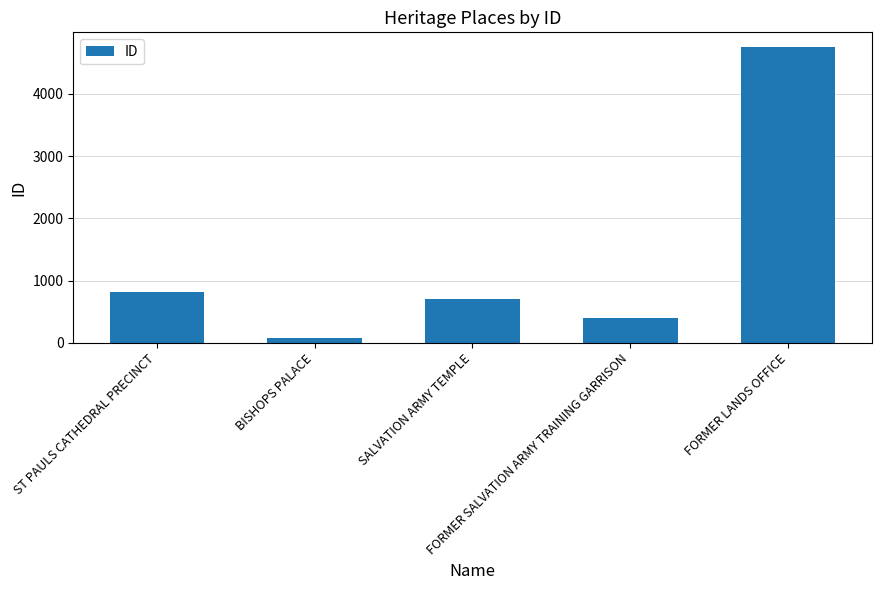

How many bars are there in total?

5